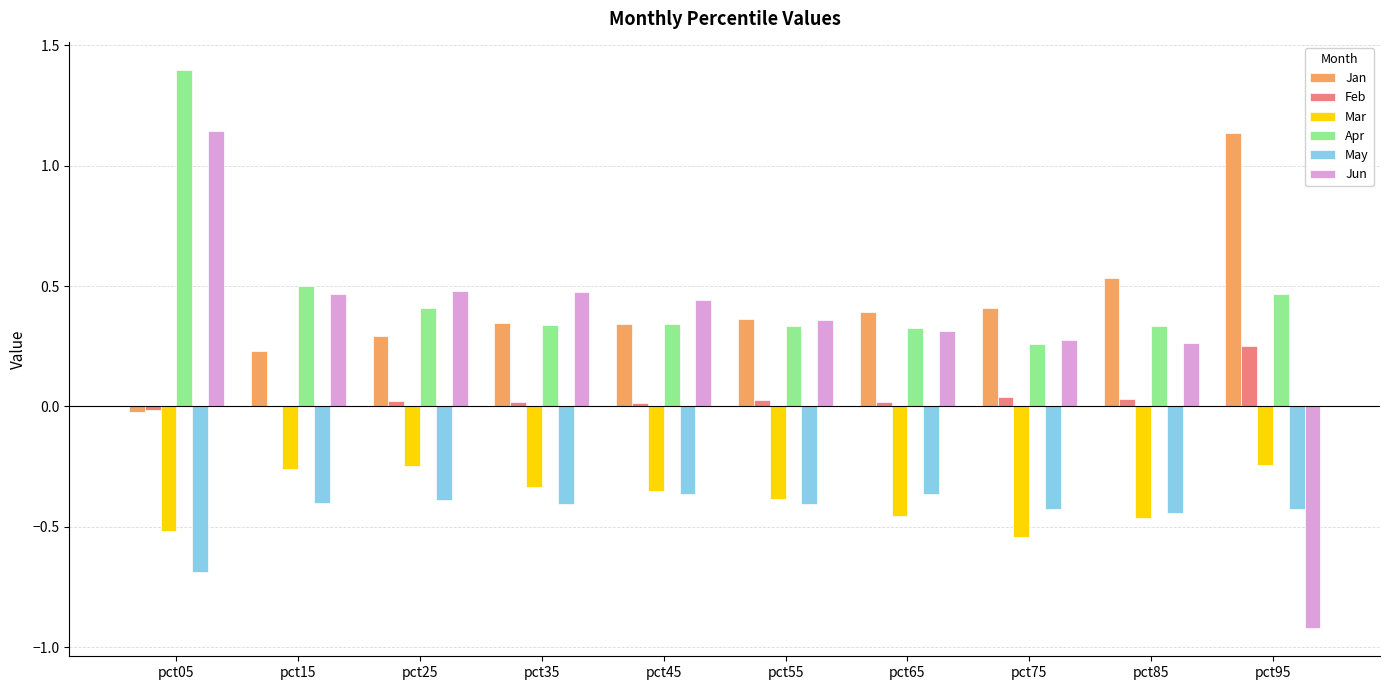

At which category does the chart reach its peak across all series?

pct05